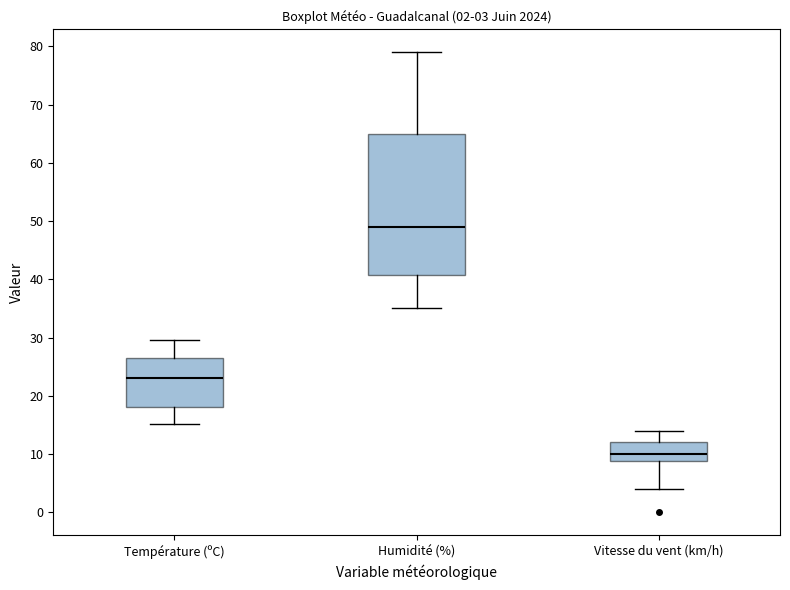

Which box is the tallest, from its lower edge to its upper edge?

Humidité (%)